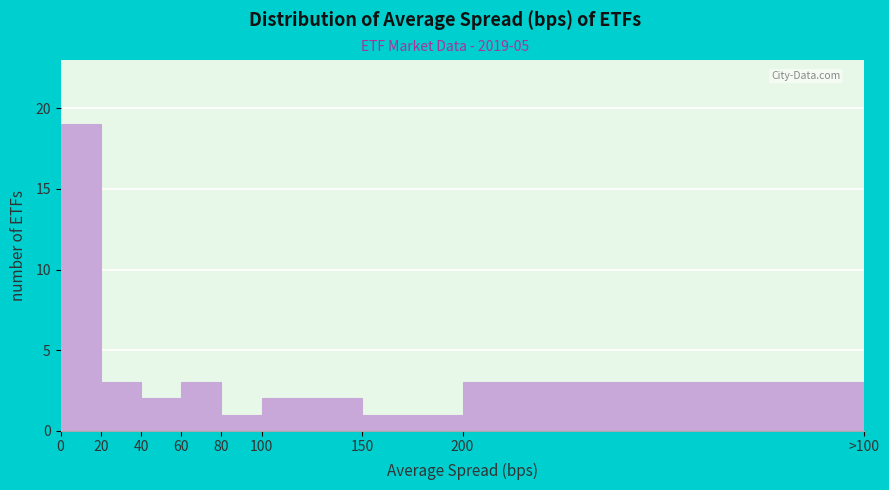

Reading right to left, transcribe all the data shown in this chart.

3	1	2	1	3	2	3	19